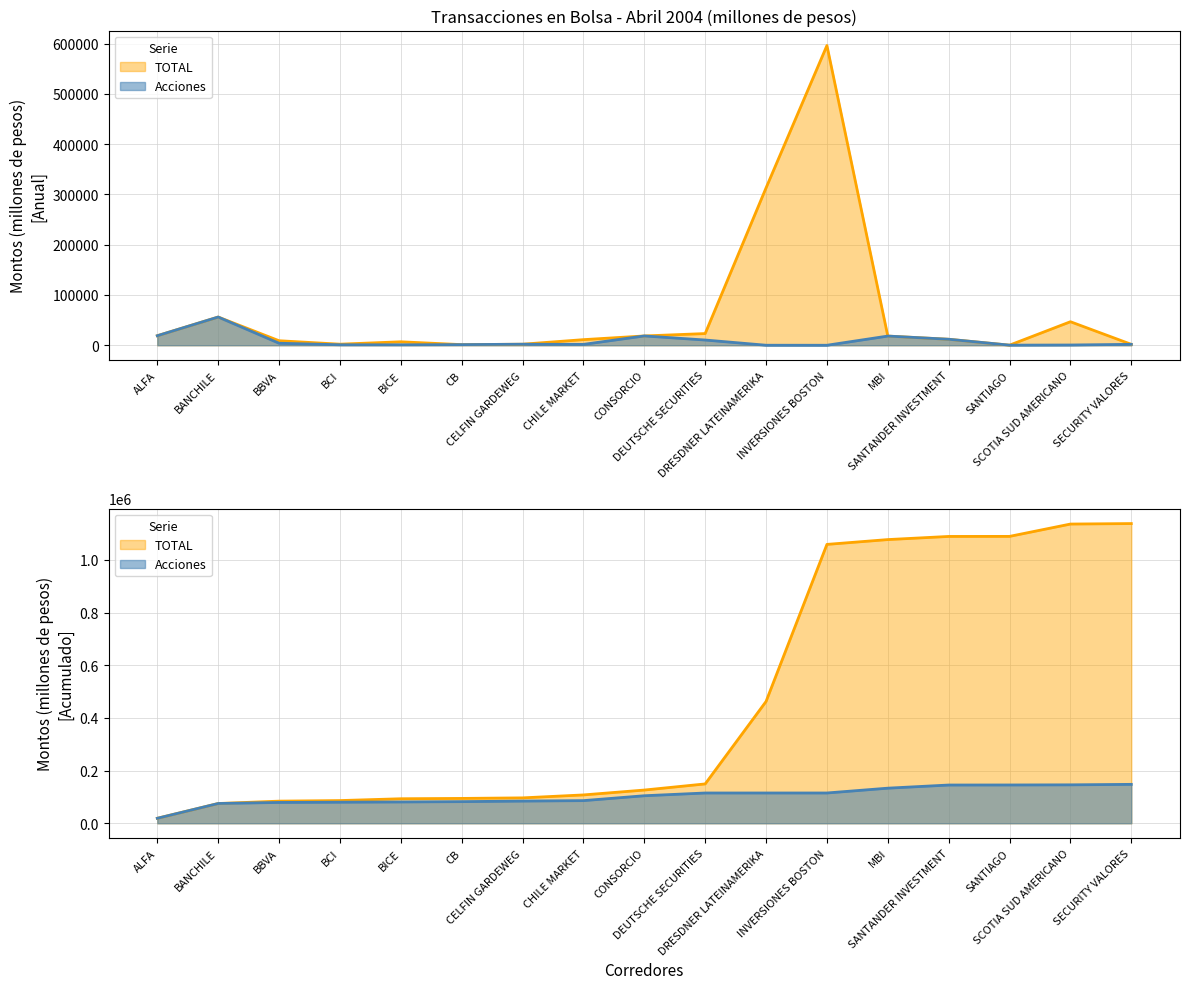

Which series changed the most between BBVA and CONSORCIO?

Acciones